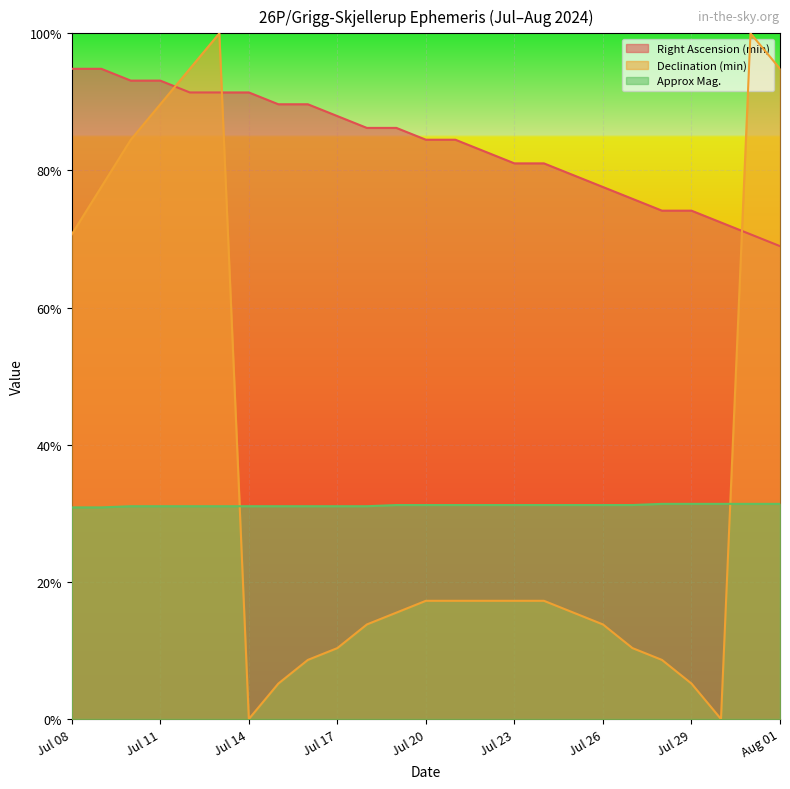

Between Jul 22 and Jul 14, which is larger?

Jul 14